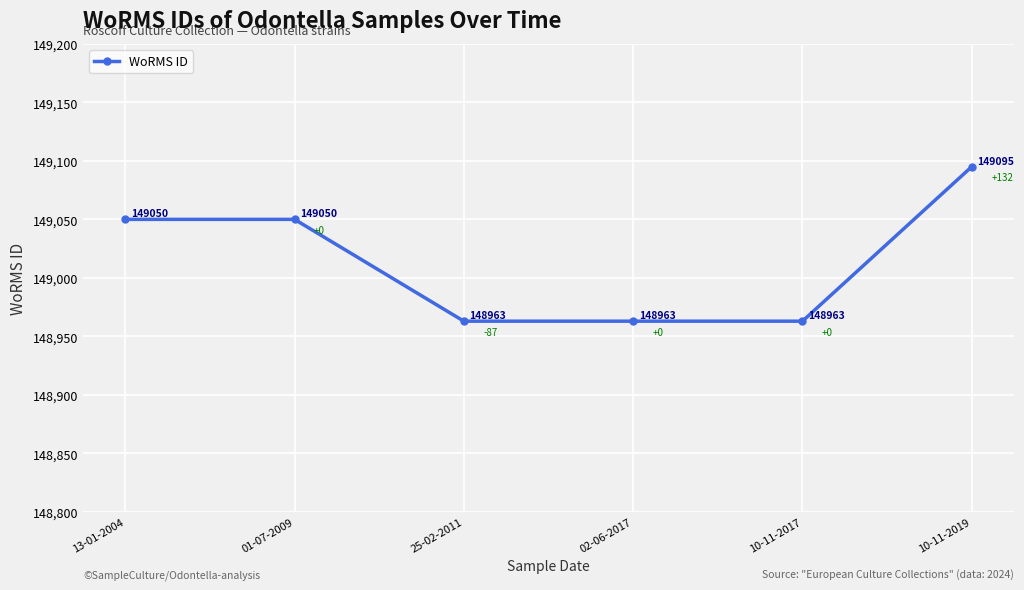

What is the maximum value shown in the chart?

149095